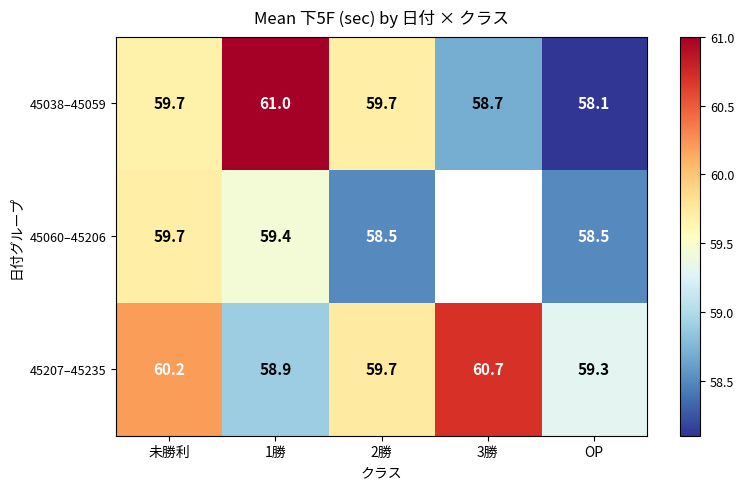

What is the approximate value of 45207–45235 at 1勝?

58.9